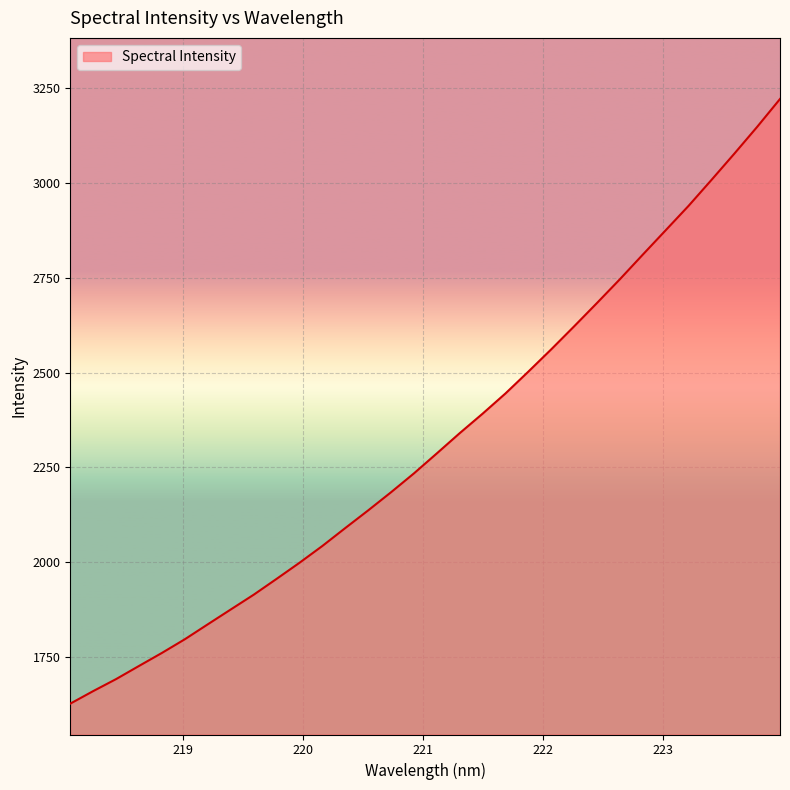

How many lines are shown in the chart?

1